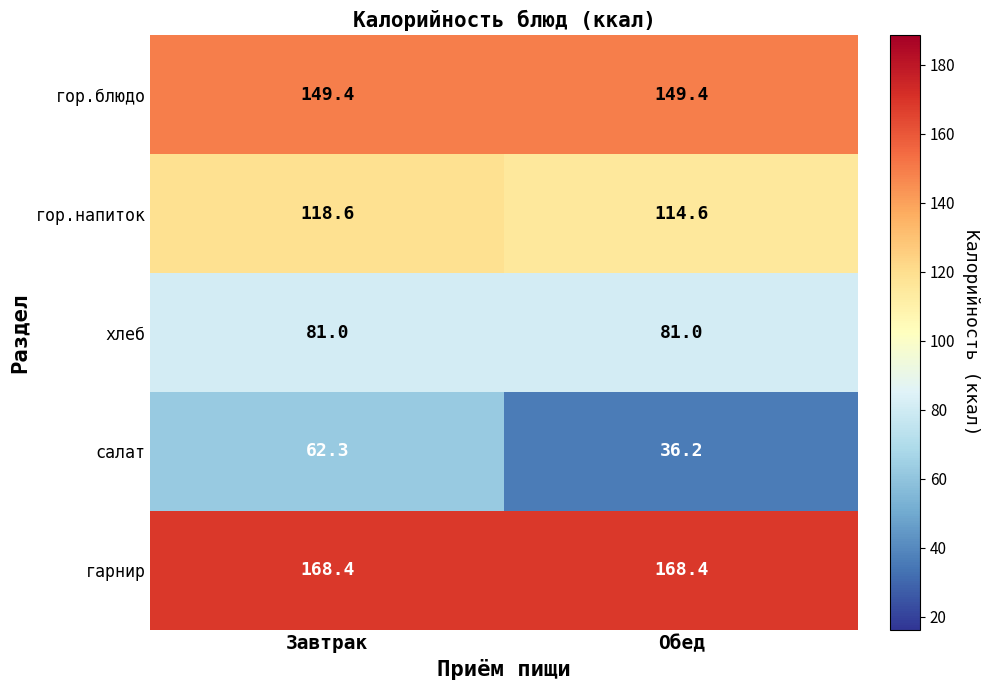

What is the difference between the highest and lowest values at Завтрак?

106.1